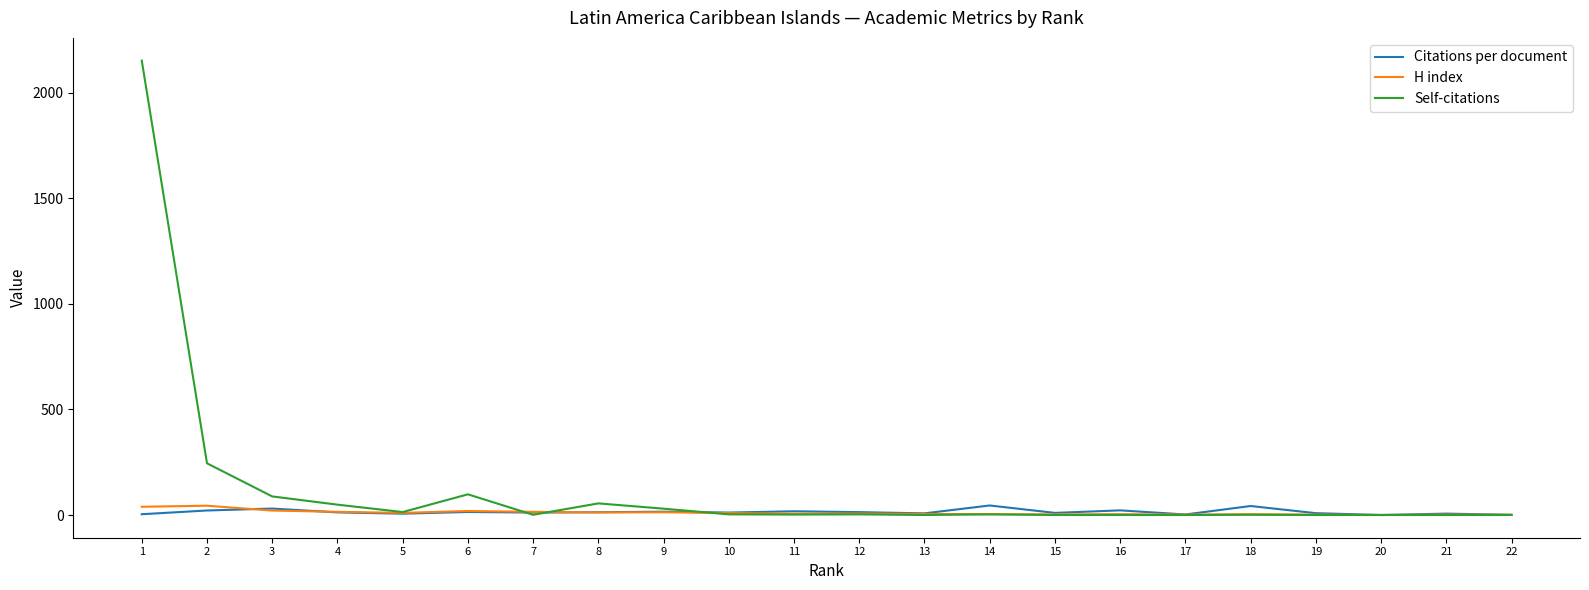

Which series has the largest total across all categories?

Self-citations